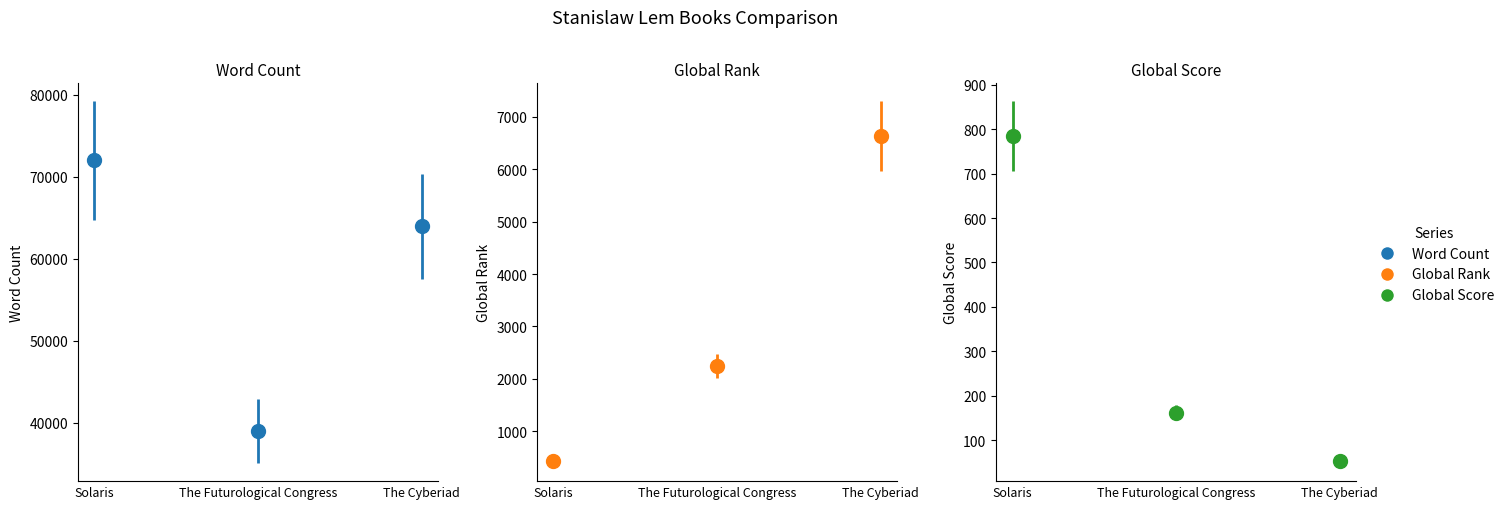

Which series has the largest total across all categories?

Word Count